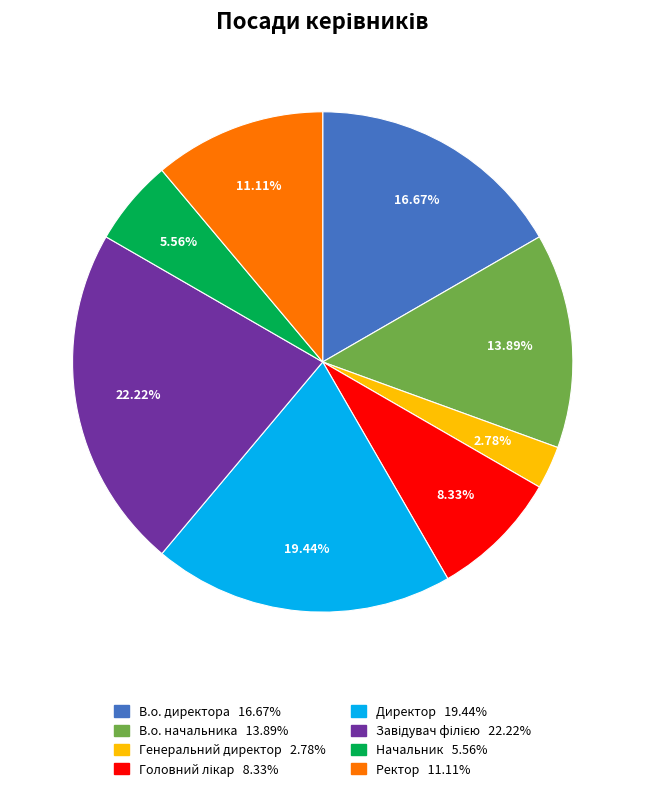

Does В.о. директора account for over 50% of the chart?

No